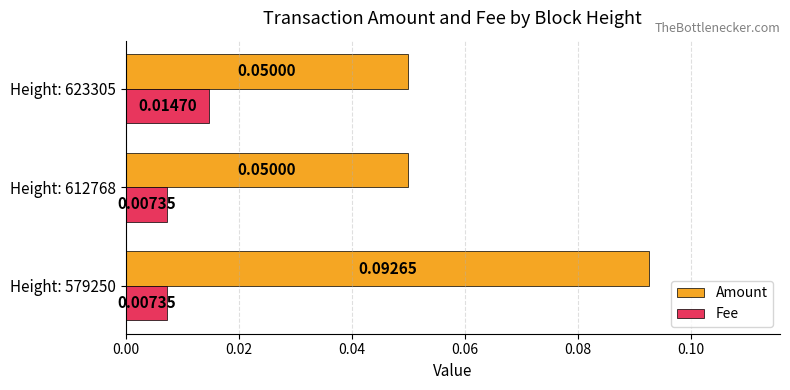

Rank the series at Height: 579250 from lowest to highest value.

Fee, Amount